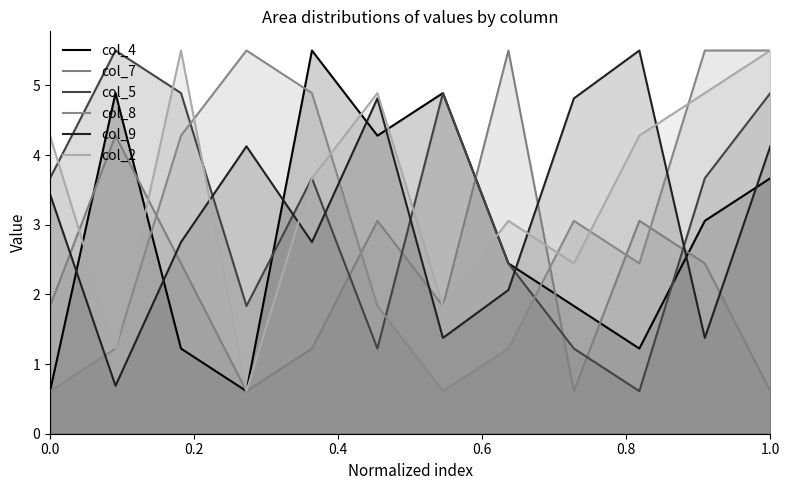

Is the value of col_2 at 0.8 greater than the value of col_9 at 0.0?

Yes